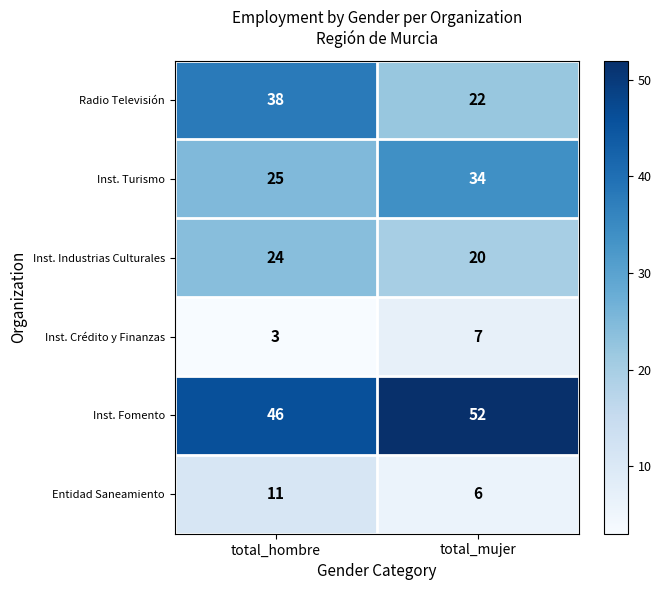

What is the approximate value of Inst. Industrias Culturales at total_hombre?

24